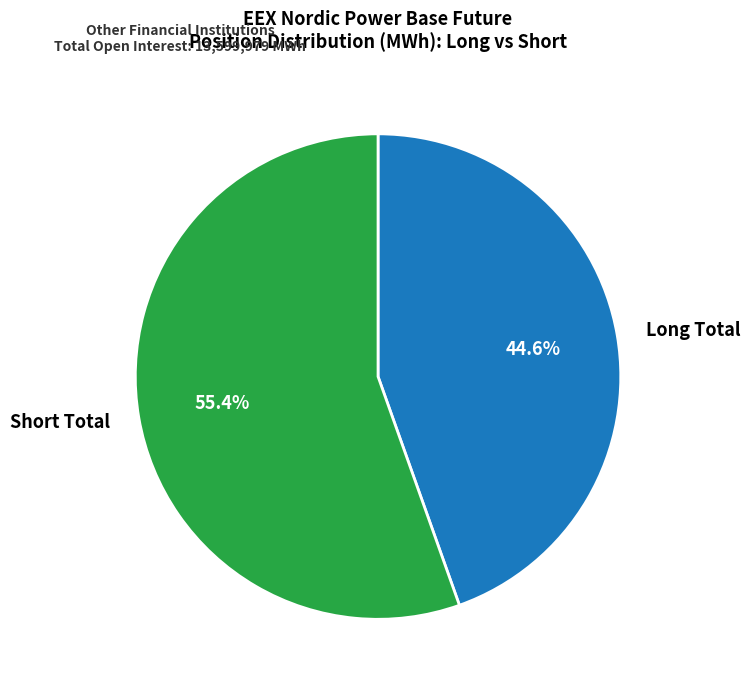

Which category has the smallest portion of the pie?

Long Total